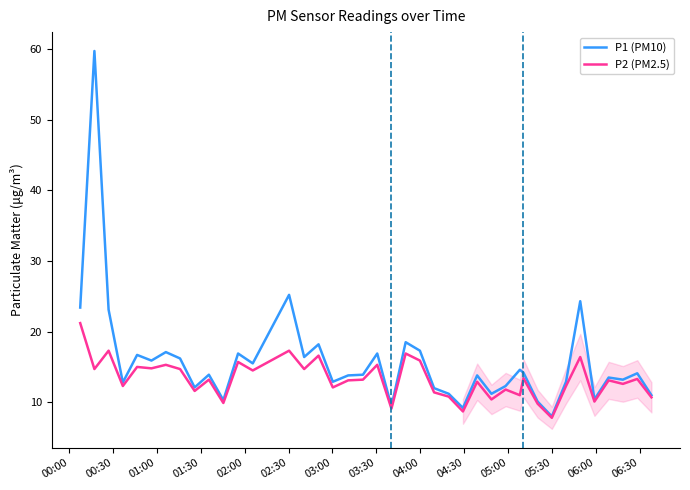

What is the greatest value displayed?

59.7